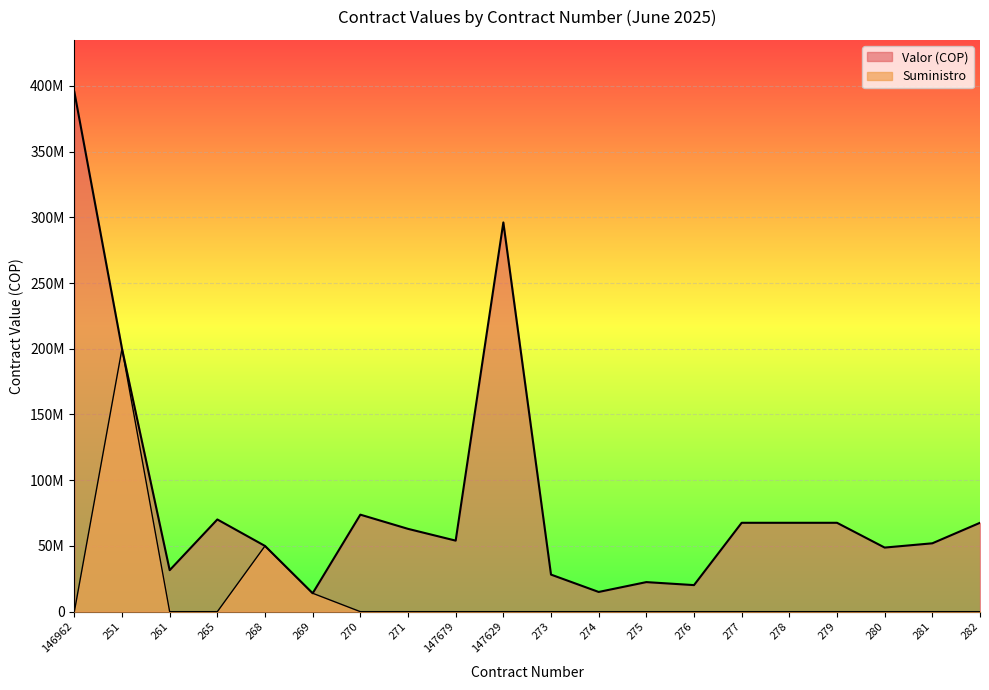

What is the total value across all series at 276?

20206857